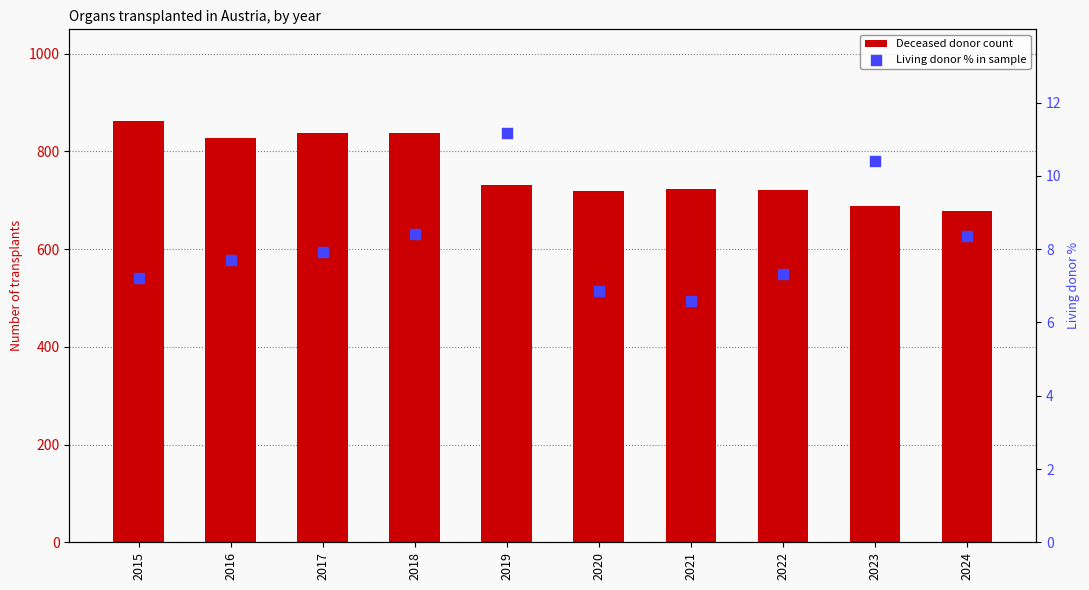

At which category is the sum across all series the highest?

2015